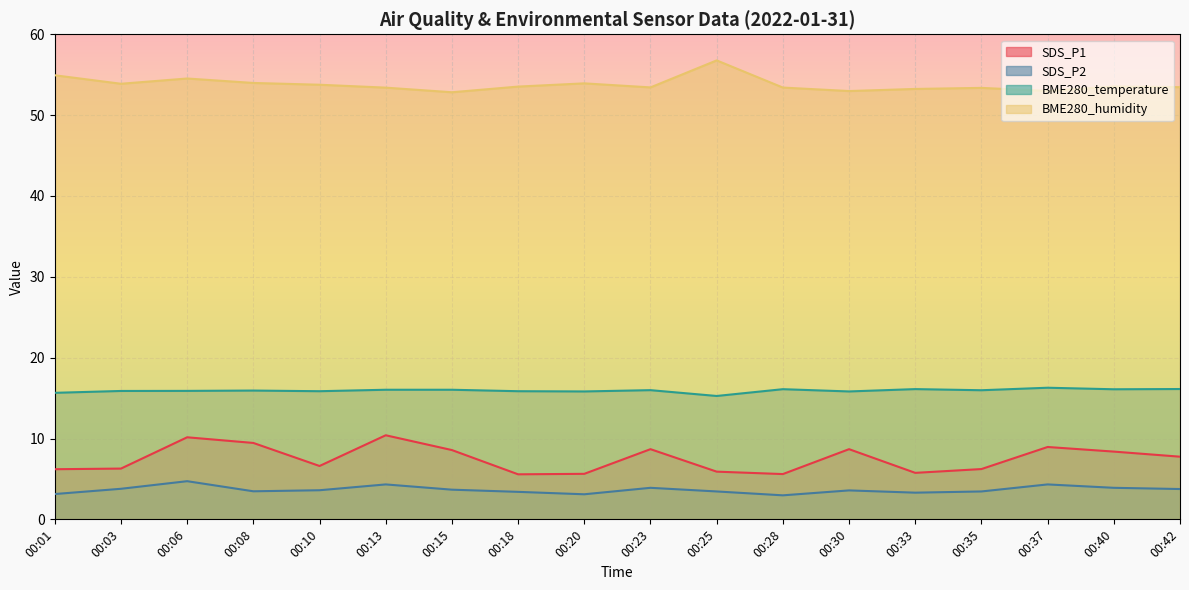

What is the value of the BME280_humidity point at the 11th from the left?

56.8